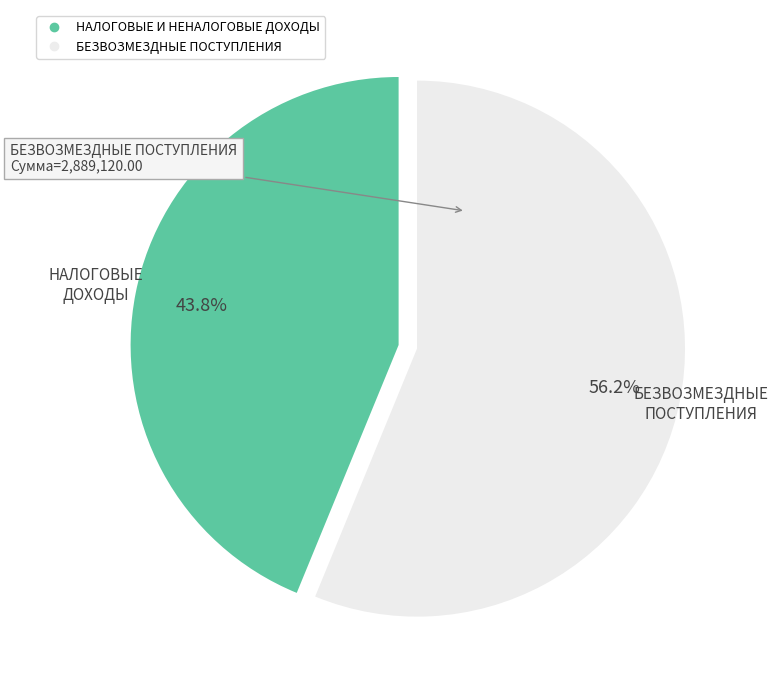

Between НАЛОГОВЫЕ И НЕНАЛОГОВЫЕ ДОХОДЫ and БЕЗВОЗМЕЗДНЫЕ ПОСТУПЛЕНИЯ, which is larger?

БЕЗВОЗМЕЗДНЫЕ ПОСТУПЛЕНИЯ